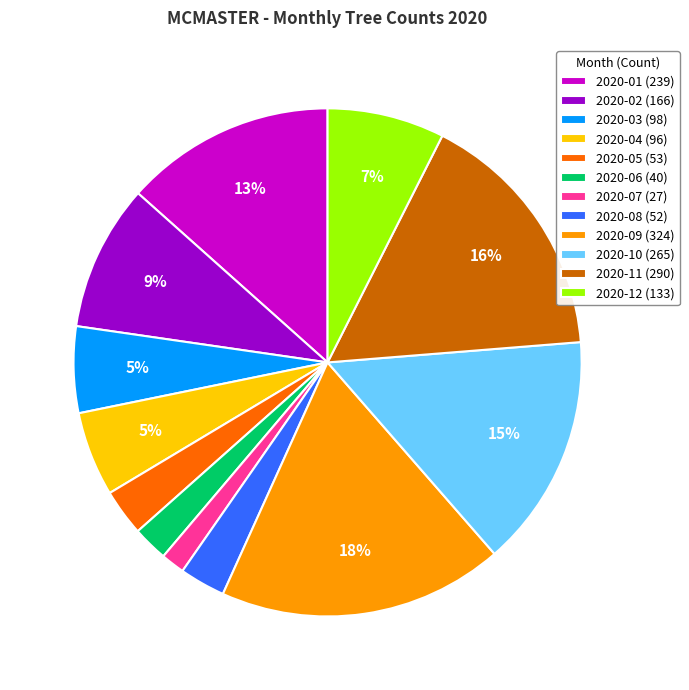

Is there any slice that represents more than half of the pie?

No